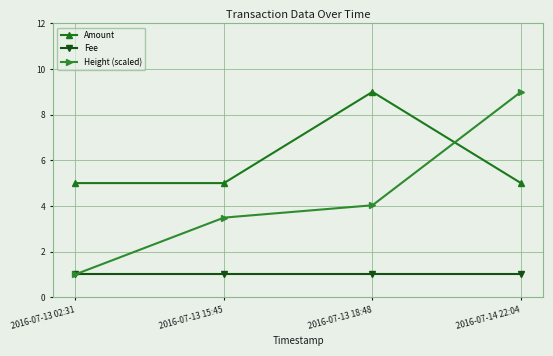

Which series has the largest total across all categories?

Amount